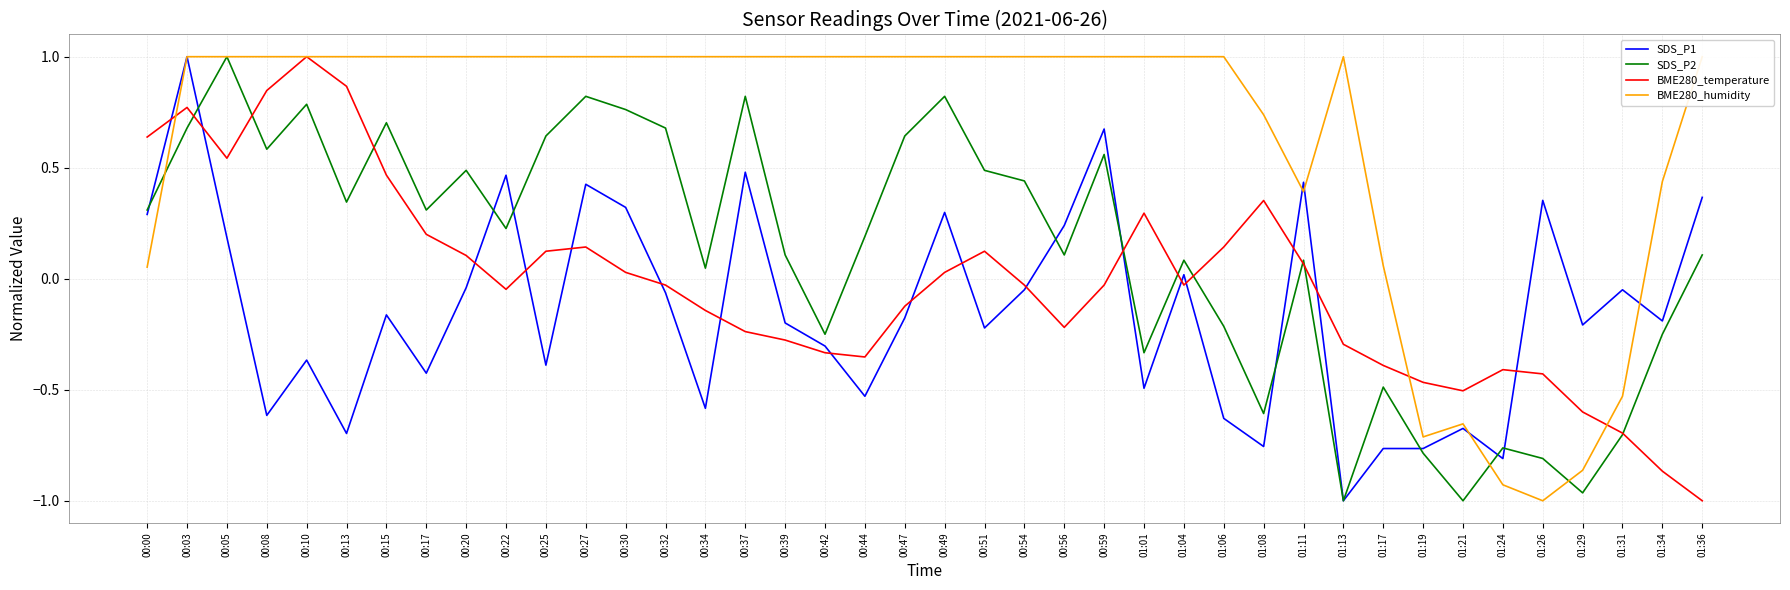

The BME280_temperature series shows 0.0 at 00:49. True or false?

False